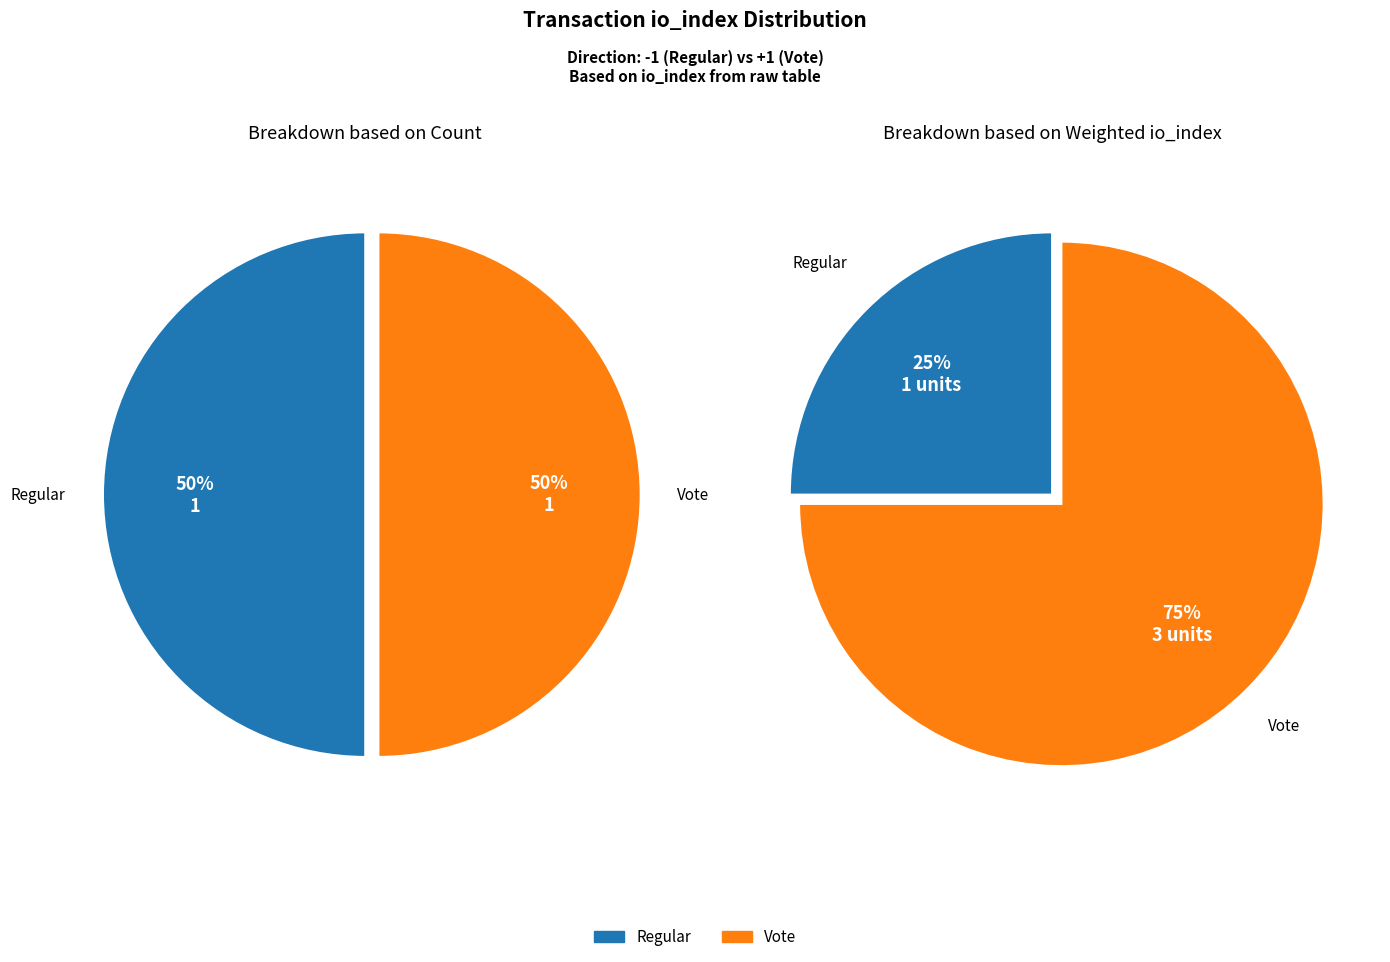

Is Vote (io_index=2) the majority of the pie?

Yes